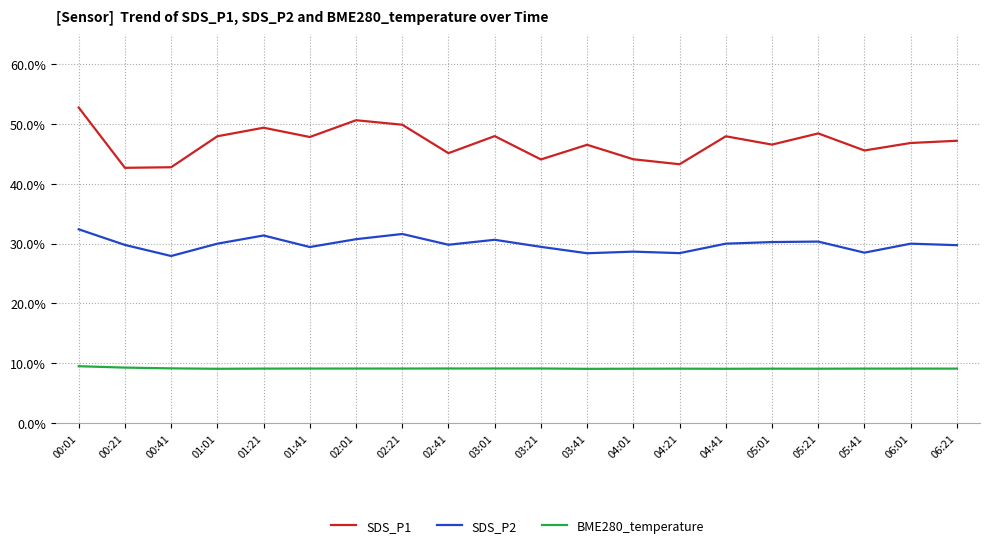

What is the difference between the maximum and minimum values in the SDS_P2 series?

4.5